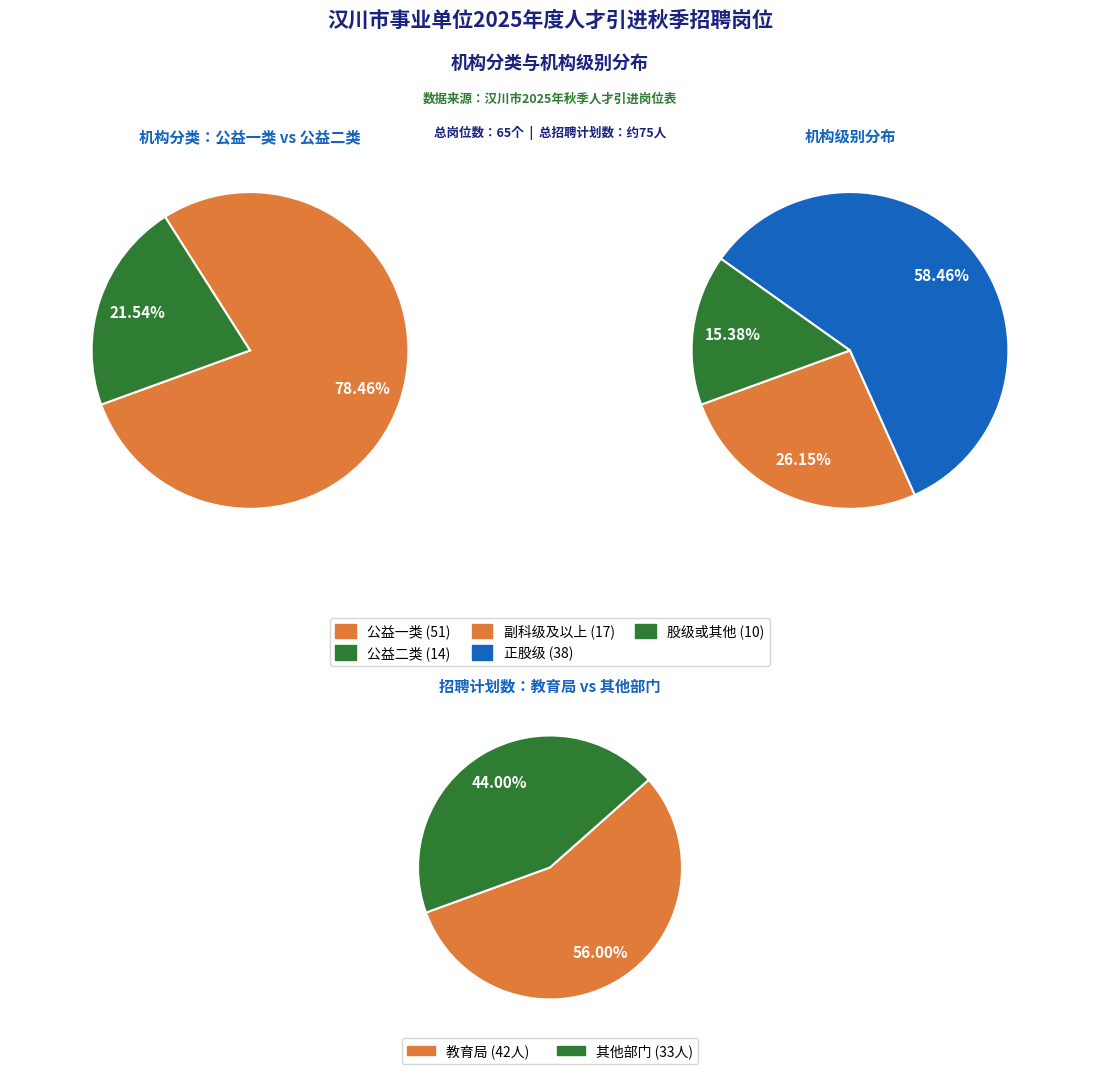

Which category has the smallest portion of the pie?

公益二类